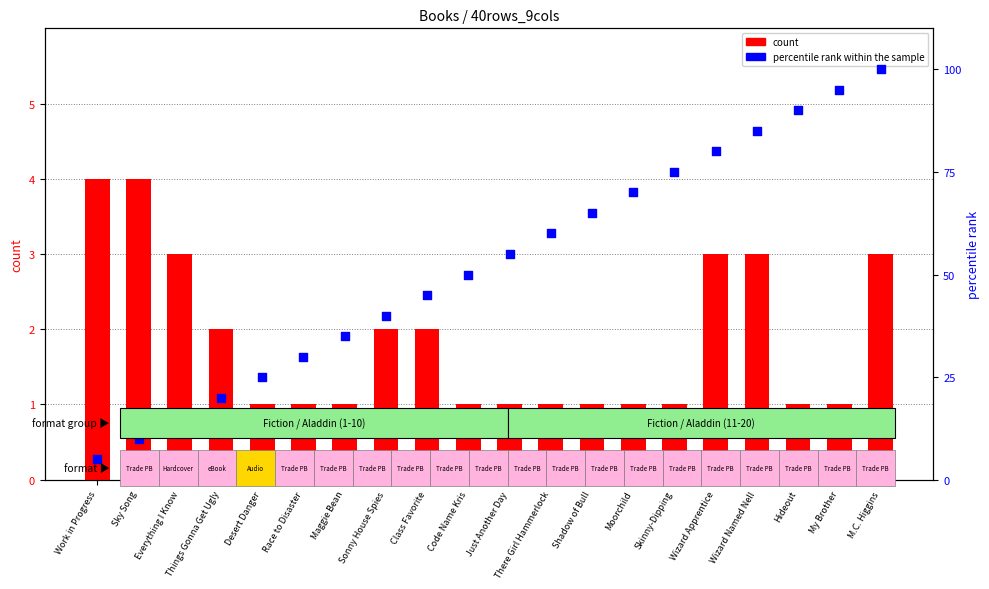

At which category is the sum across all series the highest?

M.C. Higgins